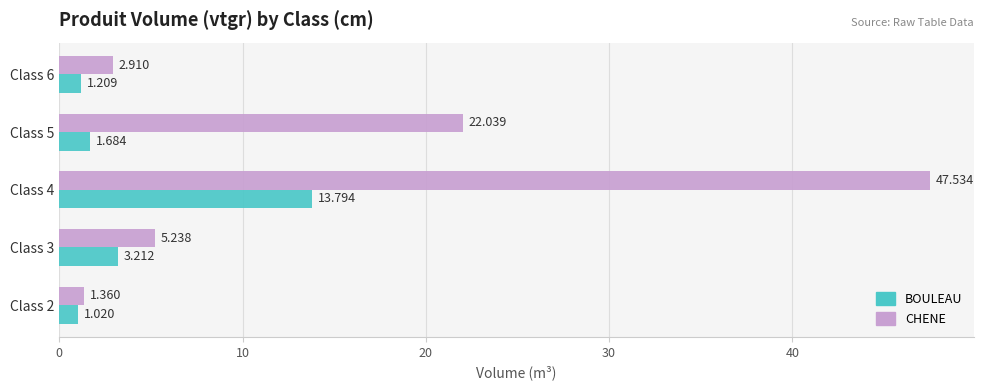

List the series in order of their overall mean, highest first.

CHENE, BOULEAU